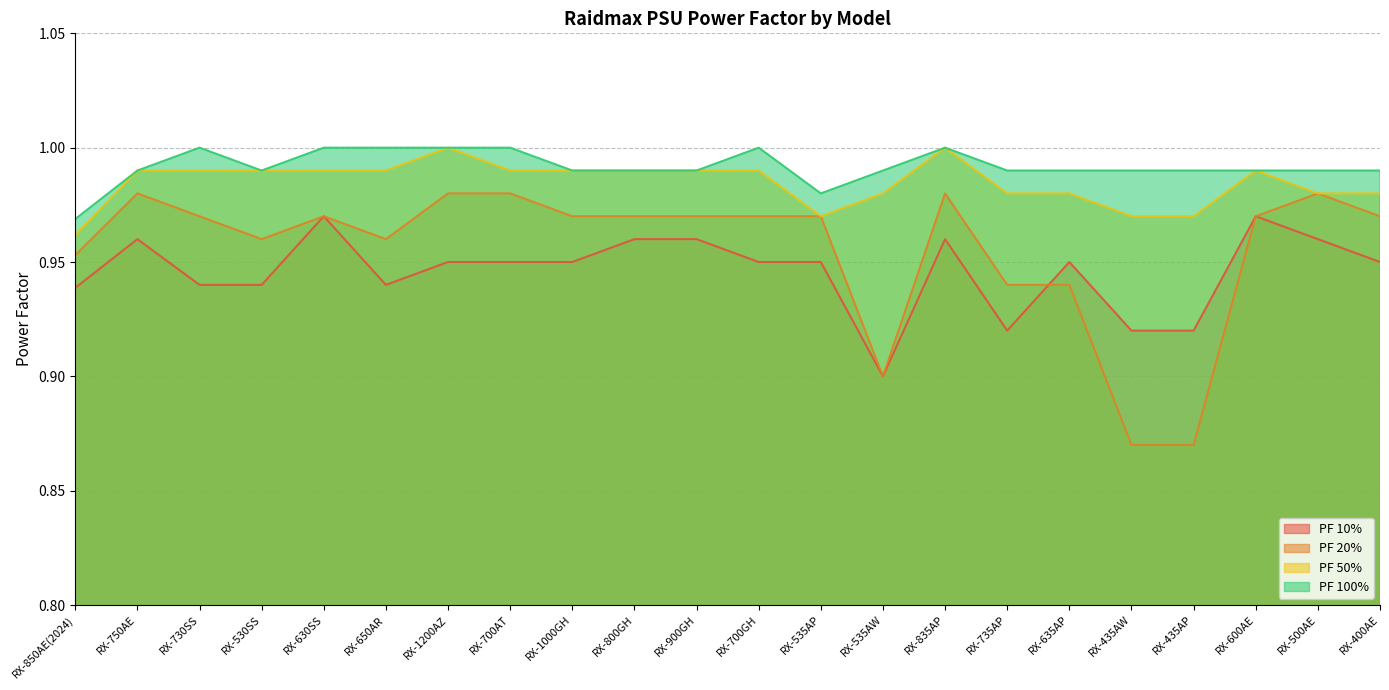

True or false: PF 100% and PF 20% intersect in this chart.

False